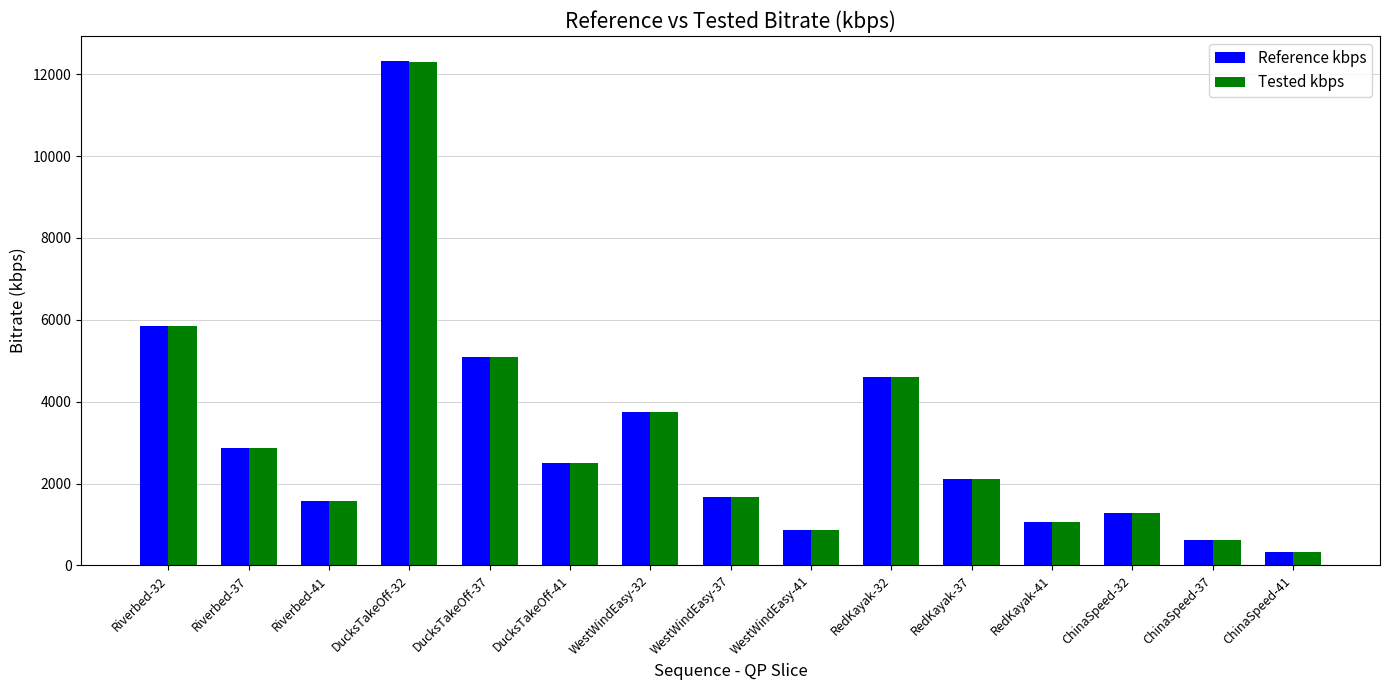

Reading left to right, extract all data points from this chart.

Reference kbps: 5848.0	2864.8	1565.9	12320.6	5099.8	2508.0	3746.7	1674.6	853.9	4592.3	2118.4	1052.5	1282.9	615.8	316.8
Tested kbps: 5848.5	2864.6	1563.2	12308.2	5090.8	2504.9	3746.7	1670.8	852.0	4601.3	2121.8	1053.4	1283.3	616.5	317.6